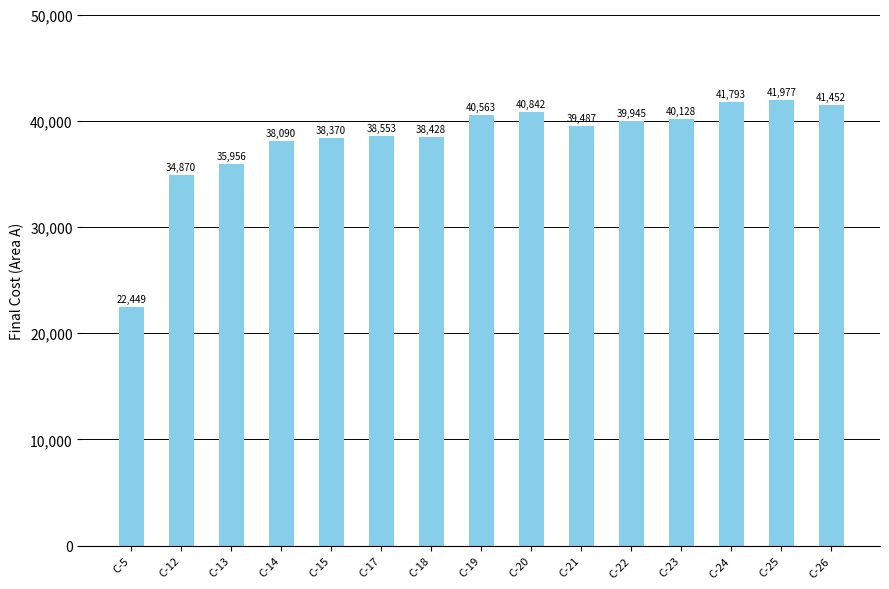

Which category has the lowest value across all series?

C-5